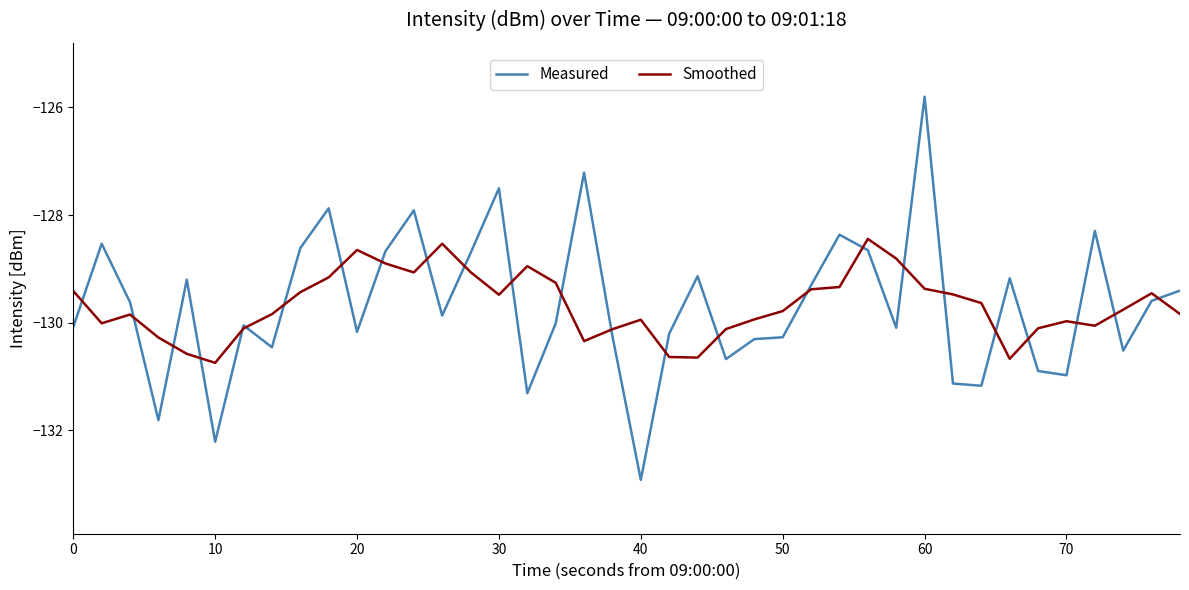

What is the greatest value displayed?

-125.8